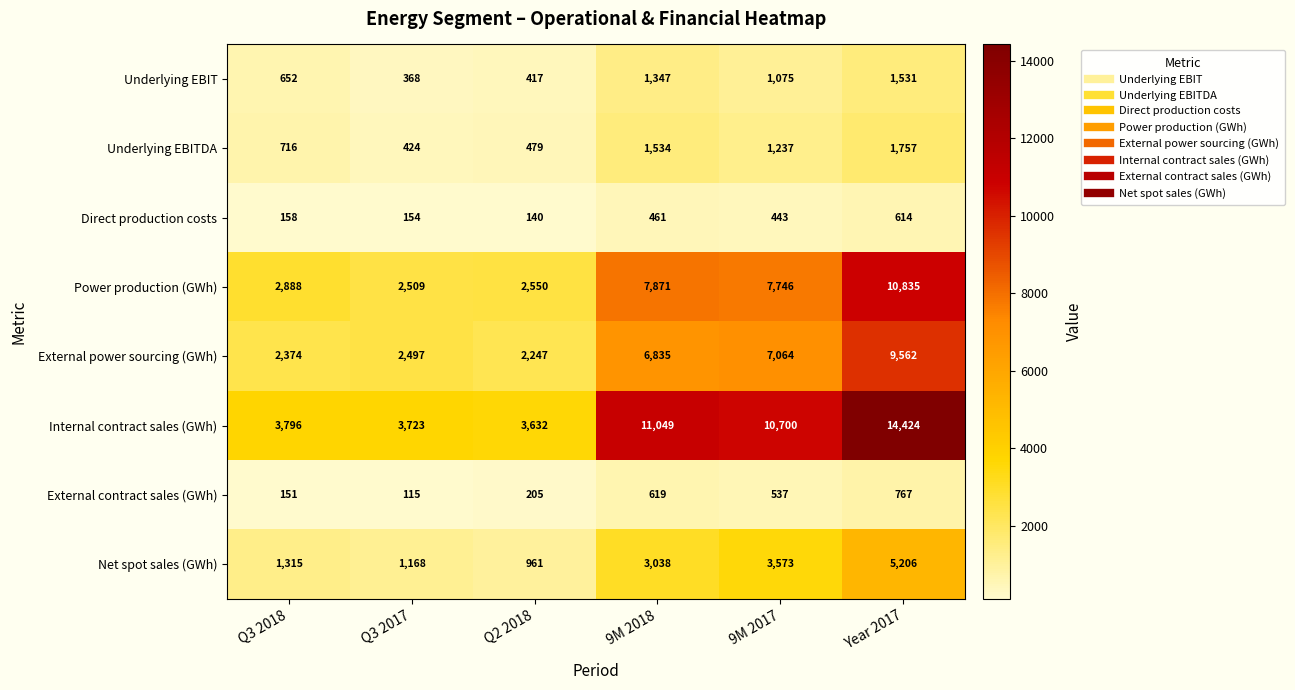

The value of Power production (GWh) at Q3 2018 is 719. True or false?

False